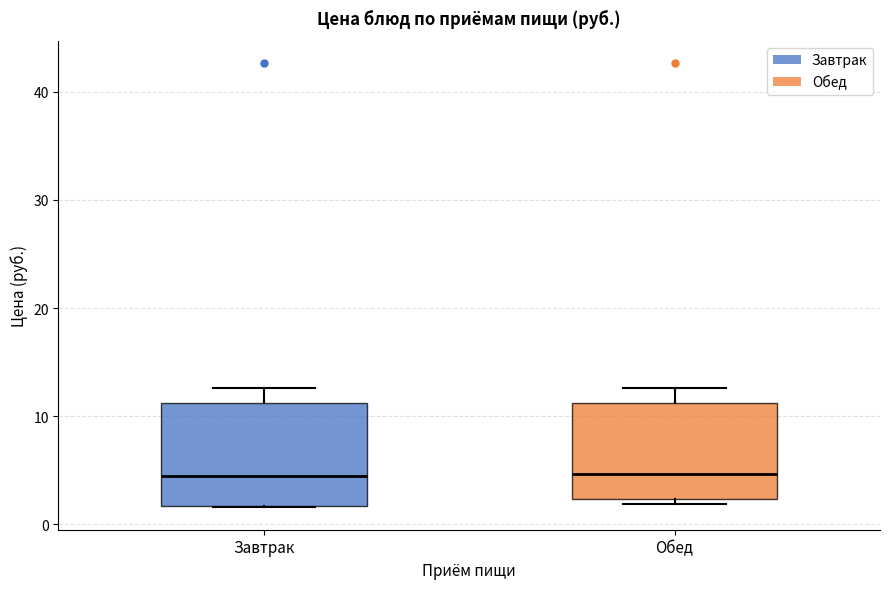

Reading left to right, transcribe this box plot: for each box, give where its median line is, the range the box spans, and where its two whiskers end, as read against the y-axis. The values are not printed on the chart, so give them approximately, as read against the axis.

Завтрак: median 4, box 2 to 11, whiskers 2 to 13
Обед: median 5, box 2 to 11, whiskers 2 (just below the box's lower edge) to 13